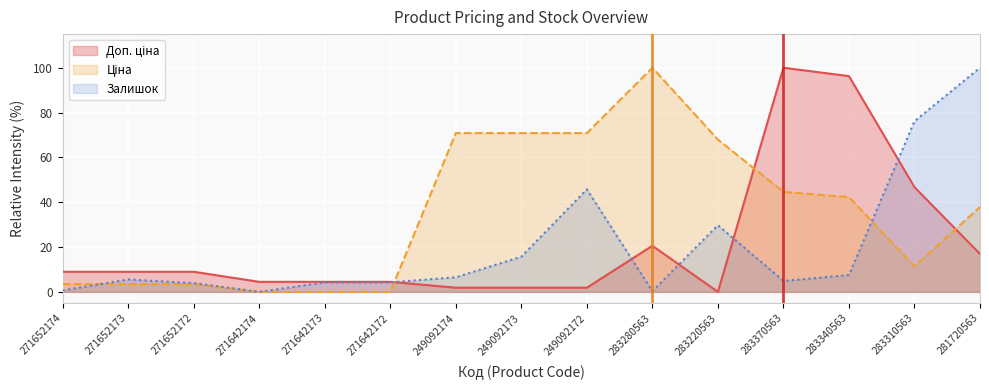

Does the chart display data point markers on the line(s)?

No